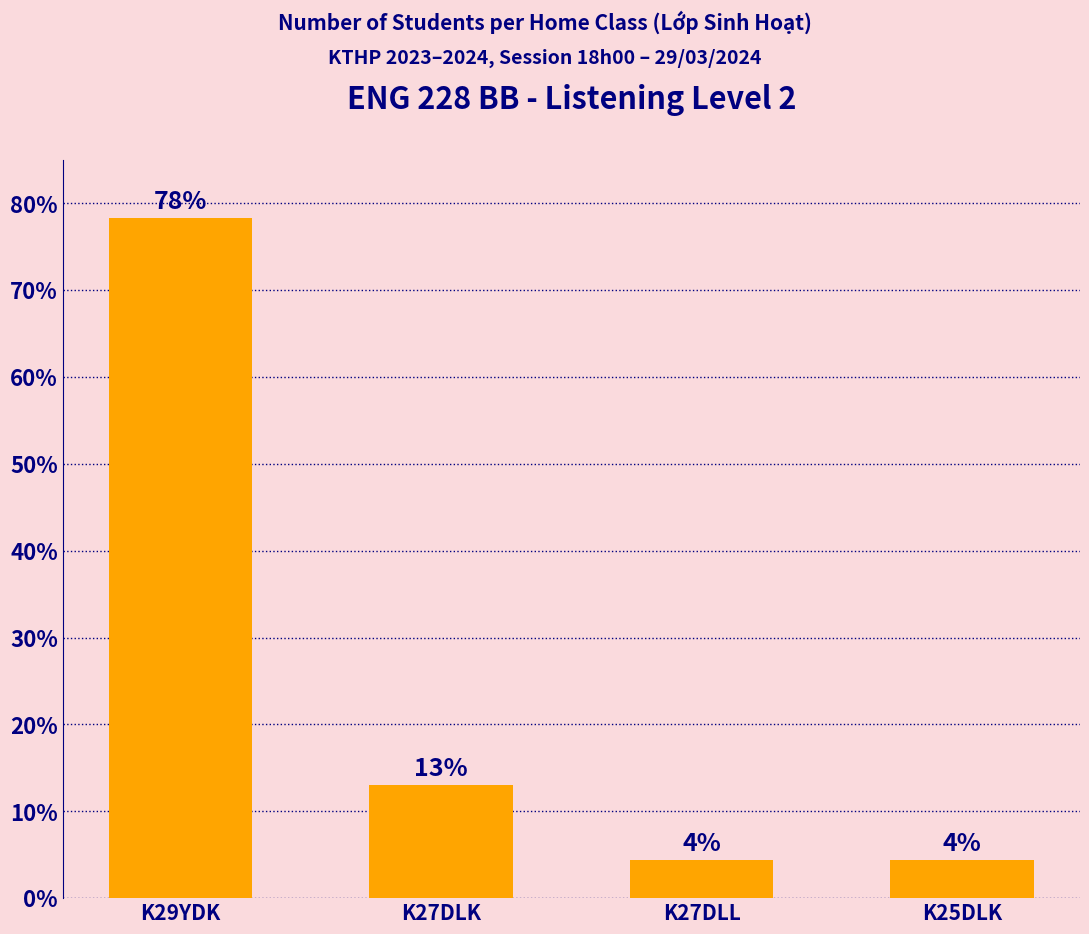

Which category has the highest value across all series?

K29YDK